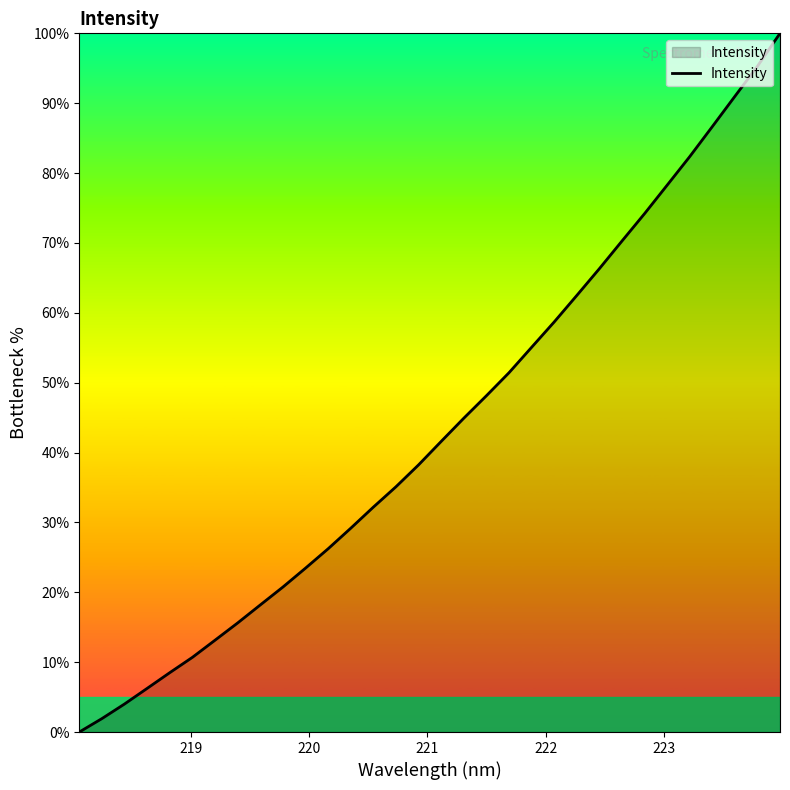

What is the difference between the maximum and minimum values?

100.0